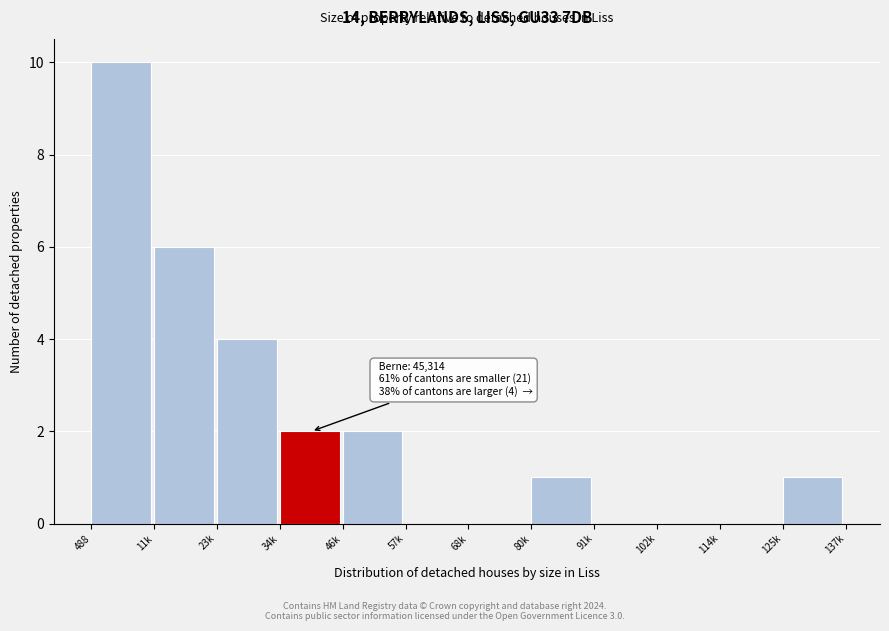

Reading left to right, transcribe all the data shown in this chart.

488=10	11k=6	23k=4	34k=2	46k=2	57k=0	68k=0	80k=1	91k=0	102k=0	114k=0	125k=1